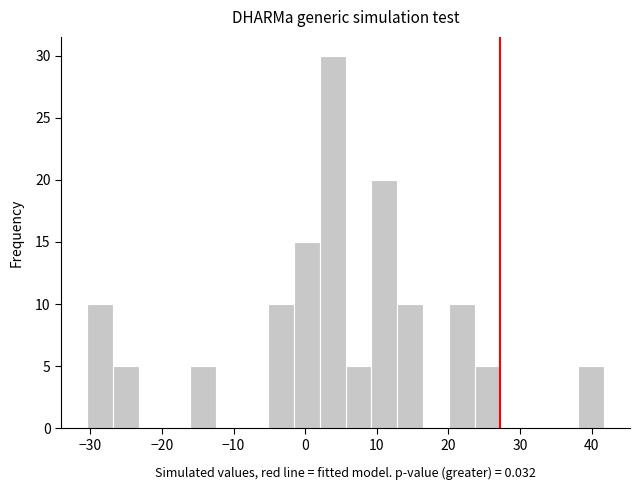

Read against the x-axis, roughly where is the centre of the tallest bar?

4